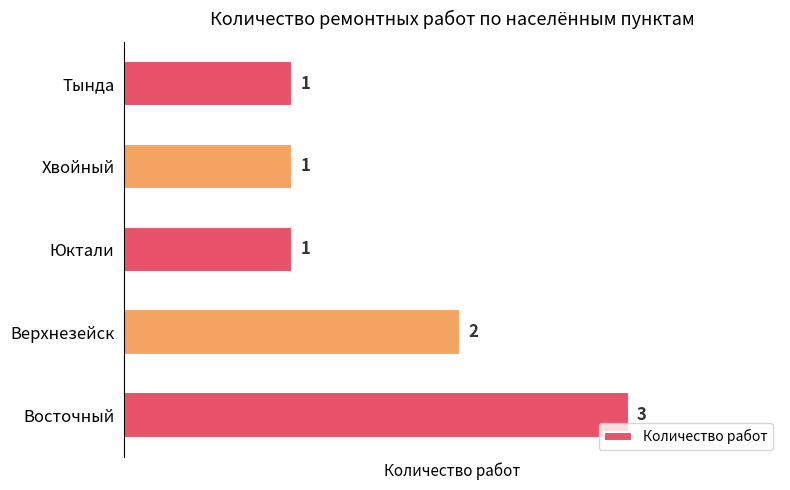

At which category does the chart reach its peak across all series?

Восточный